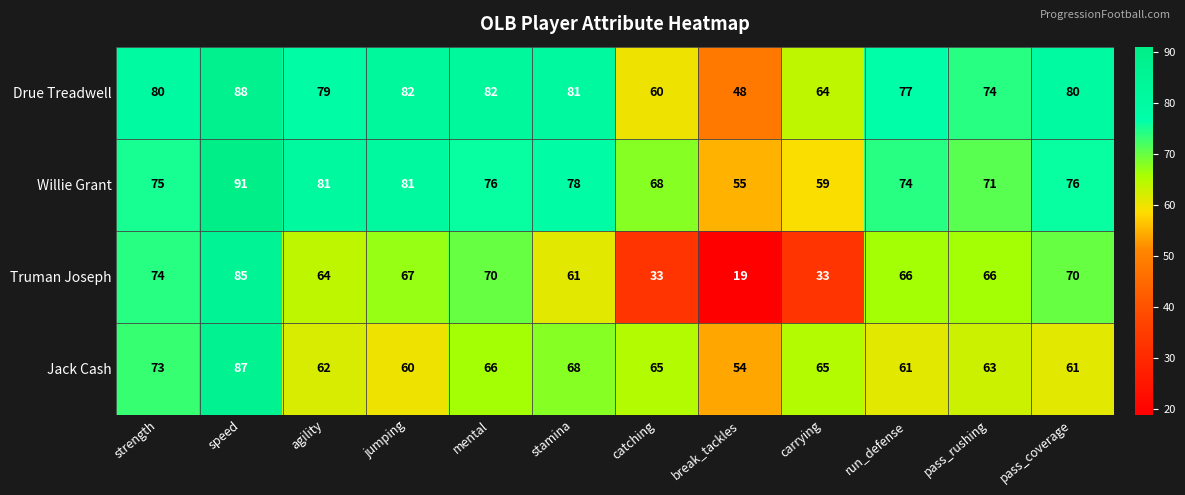

Rank the series by their maximum value, from highest to lowest.

Willie Grant, Drue Treadwell, Jack Cash, Truman Joseph